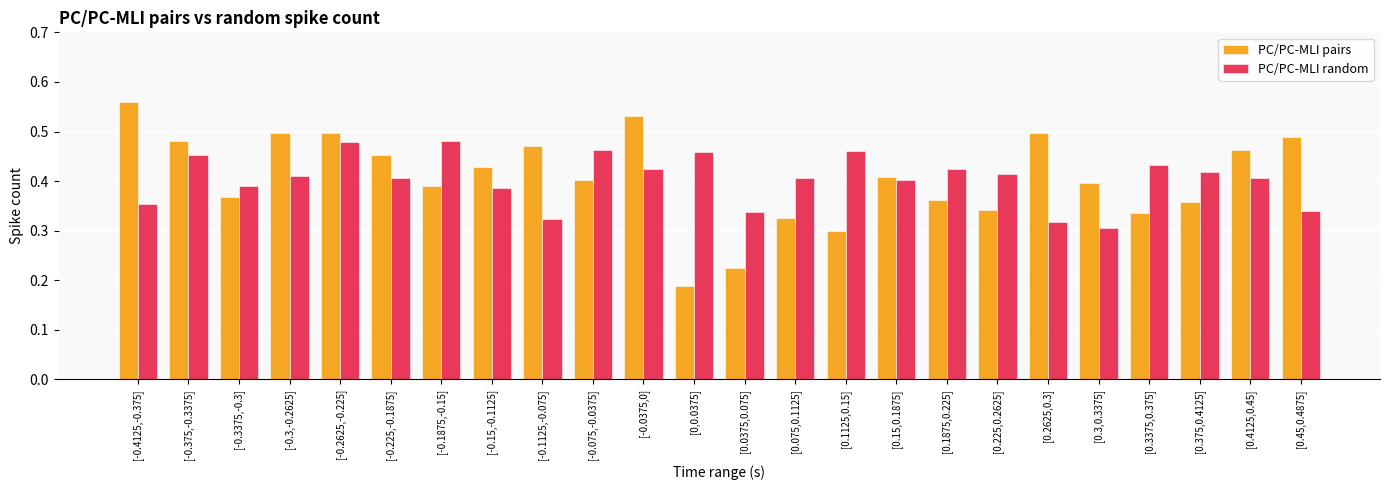

What are all the series names shown in the legend?

PC/PC-MLI pairs, PC/PC-MLI random